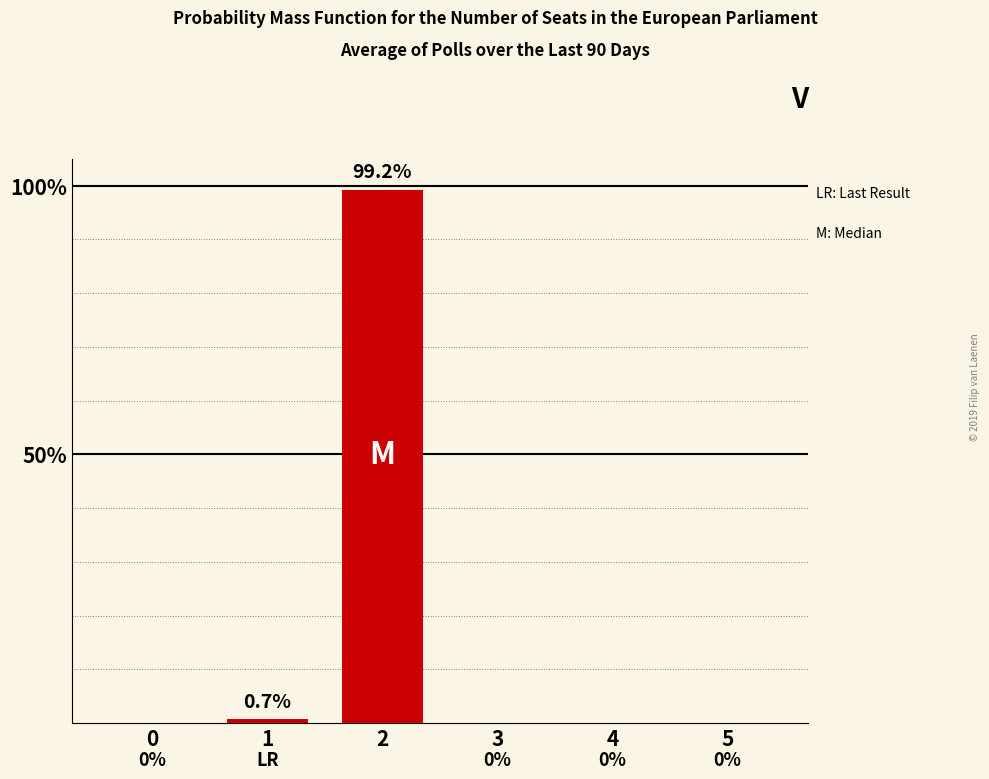

Reading left to right, what are all the values shown in this chart?

0=0.0	1=0.7	2=99.2	3=0.0	4=0.0	5=0.0